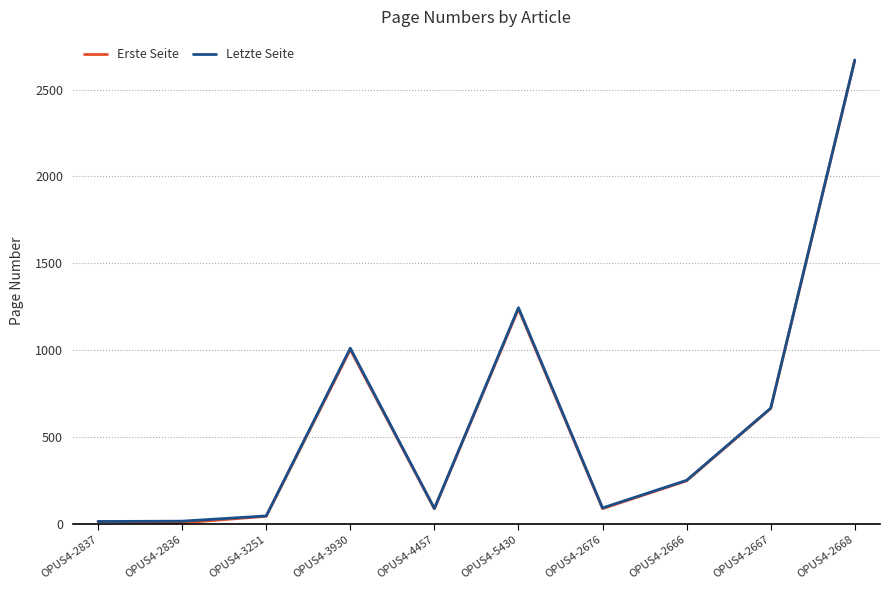

The Erste Seite series shows 850 at OPUS4-5430. True or false?

False